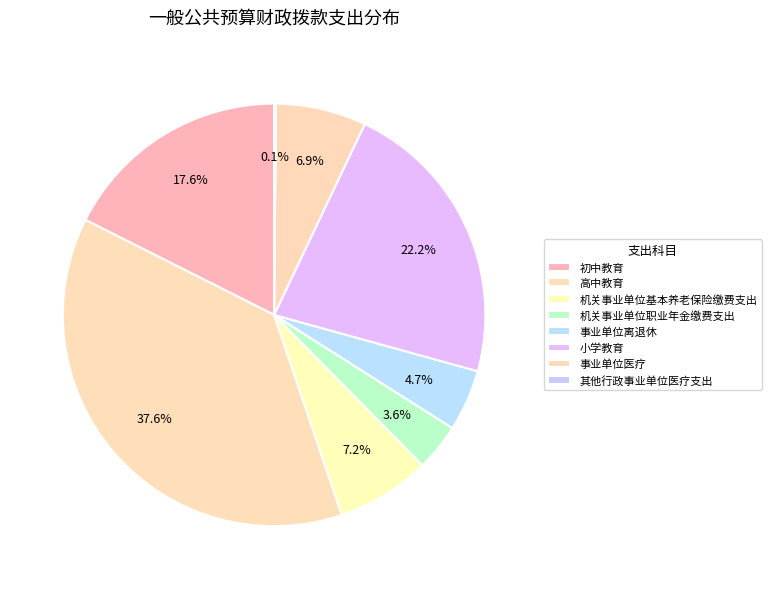

What percentage do 其他行政事业单位医疗支出 and 高中教育 together represent?

37.8%